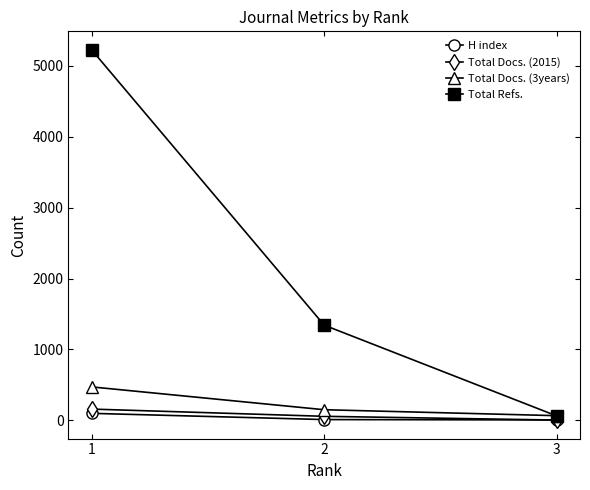

What is the sum of the Total Refs. values at 2 and 1?

6569